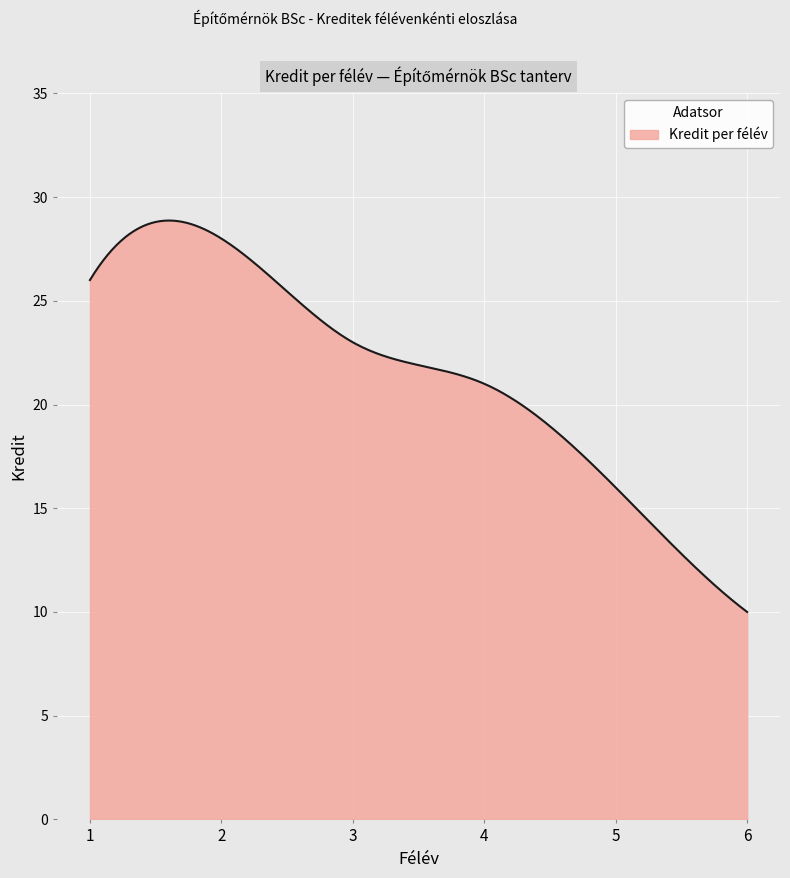

What is the minimum value shown in the chart?

10.0